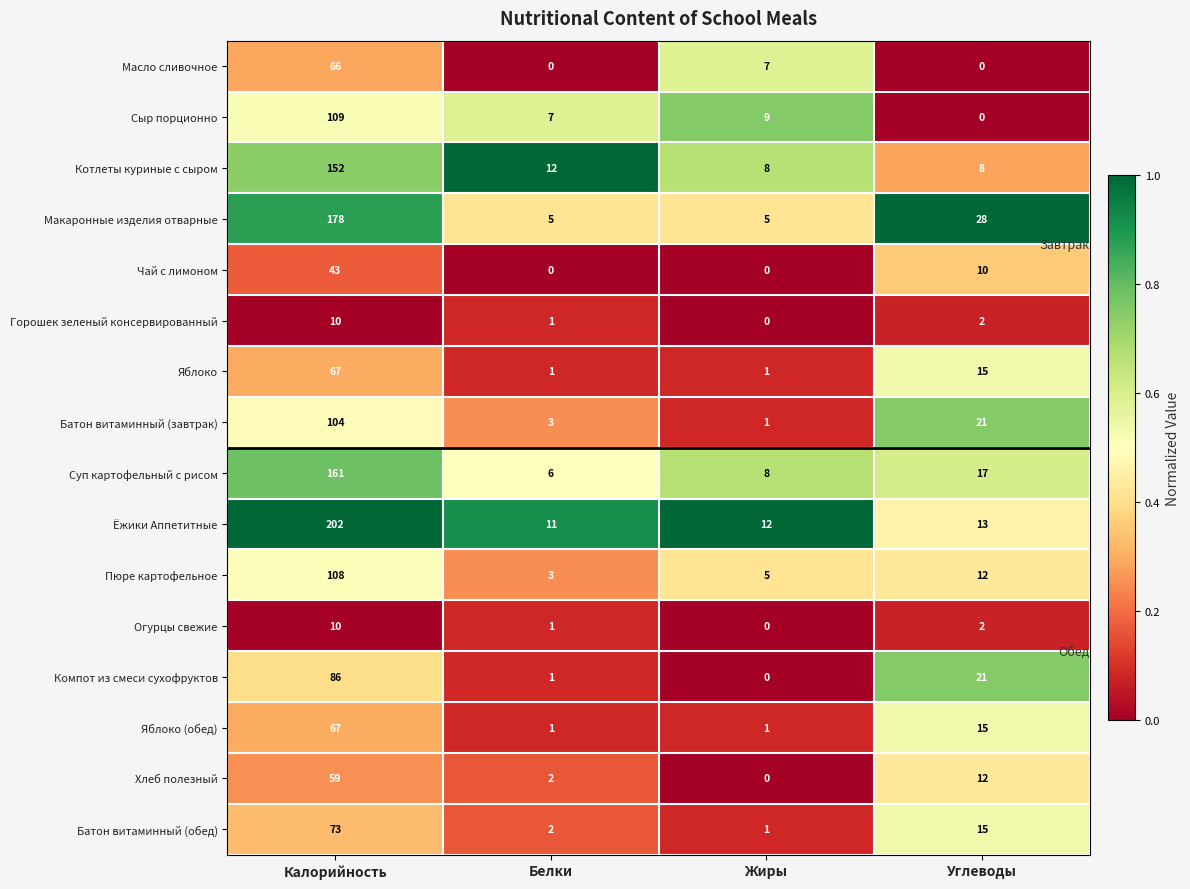

At which label does Горошек зеленый консервированный reach its minimum?

Жиры